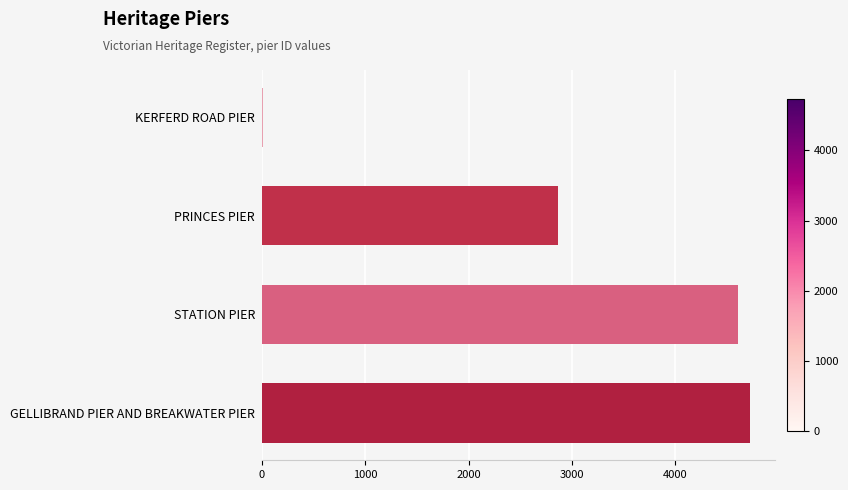

Reading top to bottom, list all the values displayed in this chart.

KERFERD ROAD PIER=13	PRINCES PIER=2870	STATION PIER=4603	GELLIBRAND PIER AND BREAKWATER PIER=4728